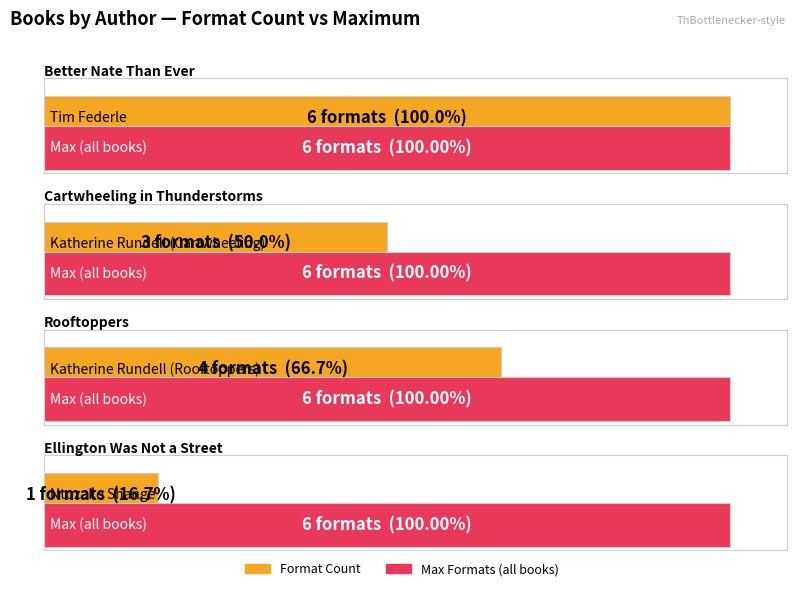

Count the values in the range 3 to 6.

3